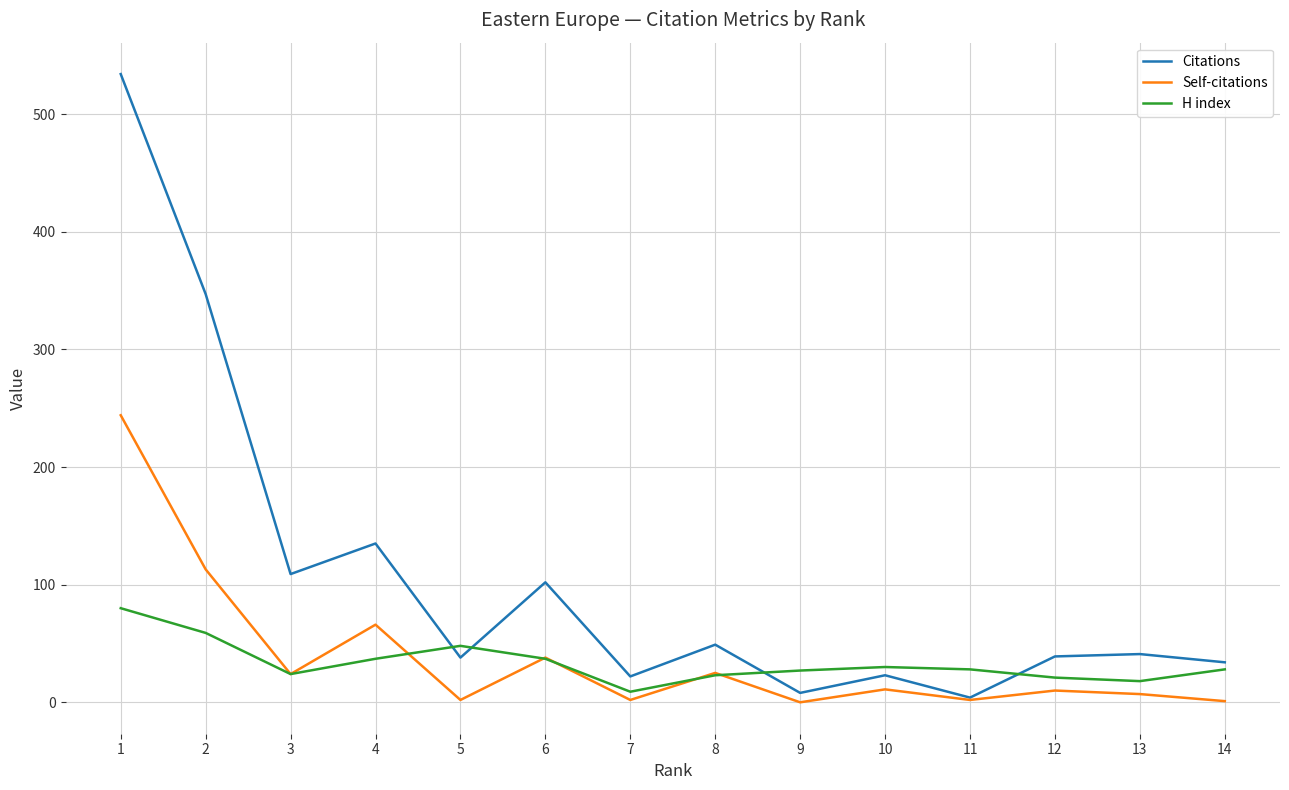

What is the maximum value for Citations?

534